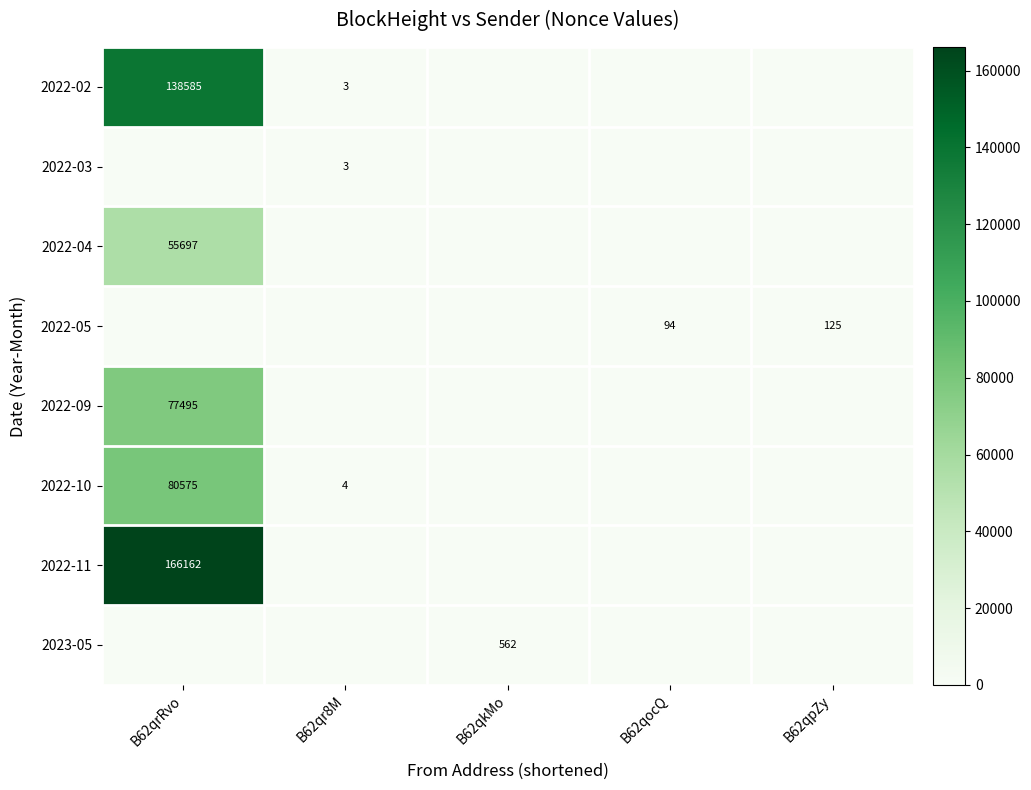

The 2022-04 series shows 55697 at B62qrRvo. True or false?

True